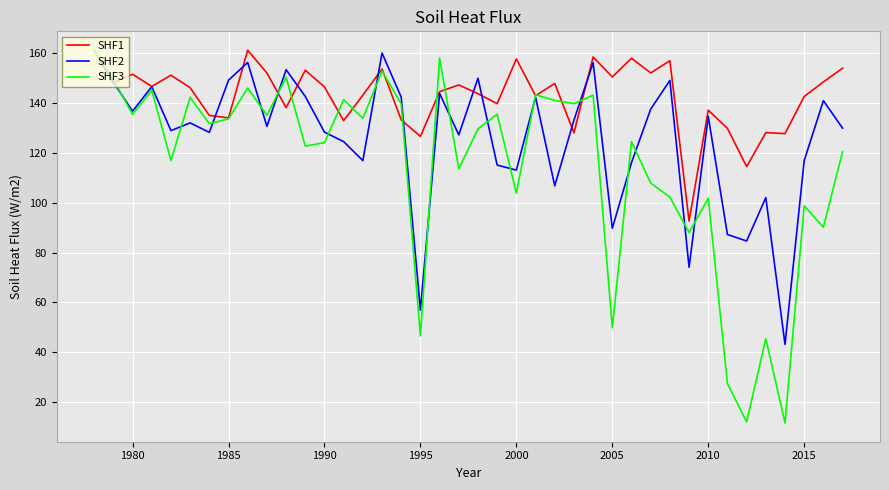

Which series has the widest spread of values?

SHF3